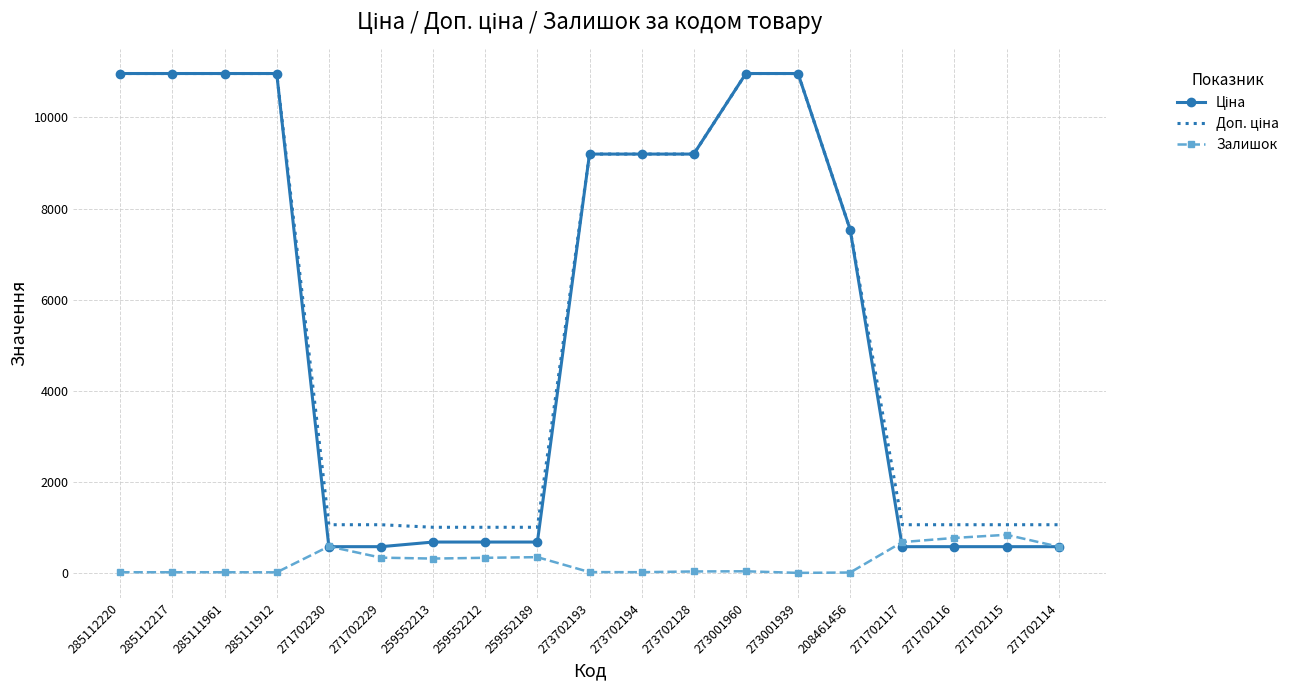

What is the spread (max minus min) of values at 271702115?

481.9